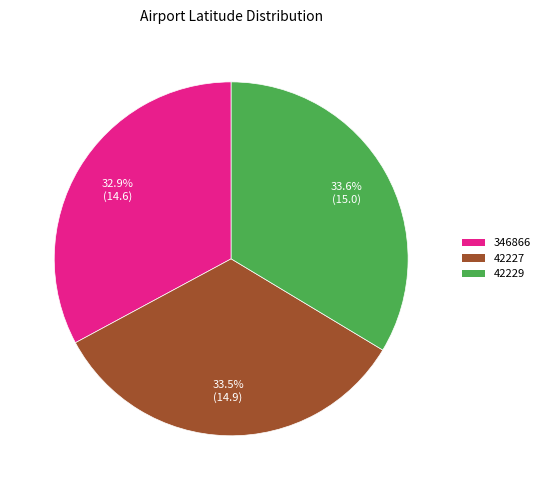

The 346866 slice represents 21% of the pie. True or false?

False